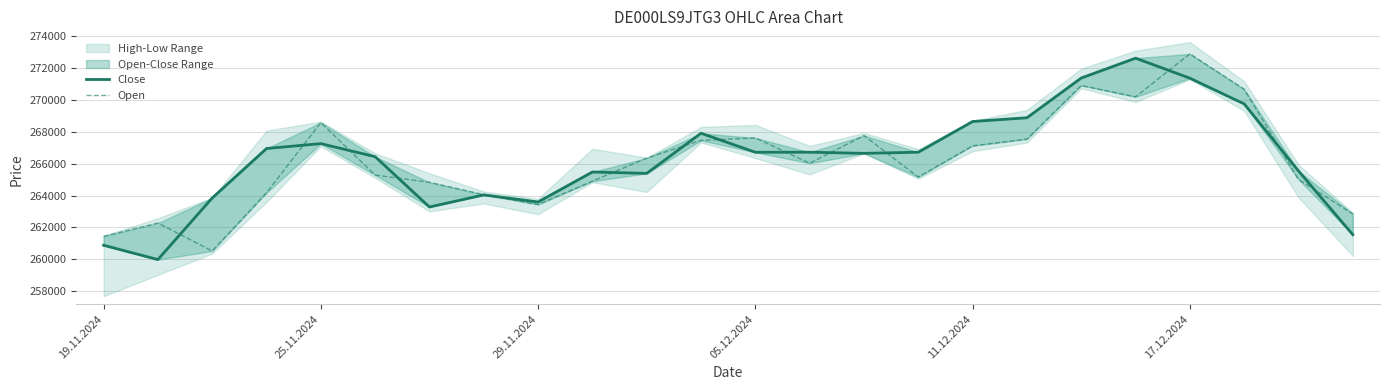

After their last crossing, which series has the higher values: Open or Close?

Open